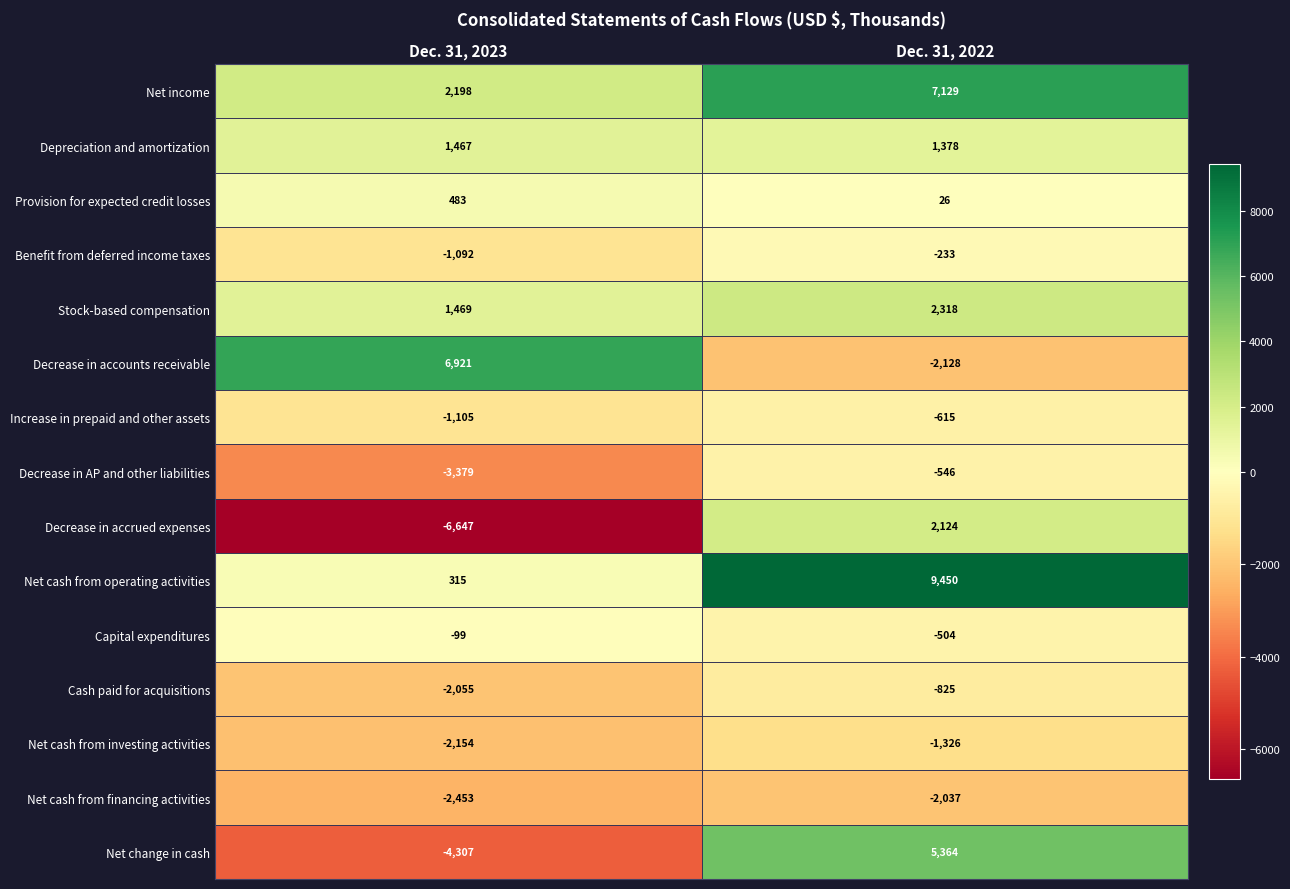

At which category is the sum across all series the highest?

Dec. 31, 2022